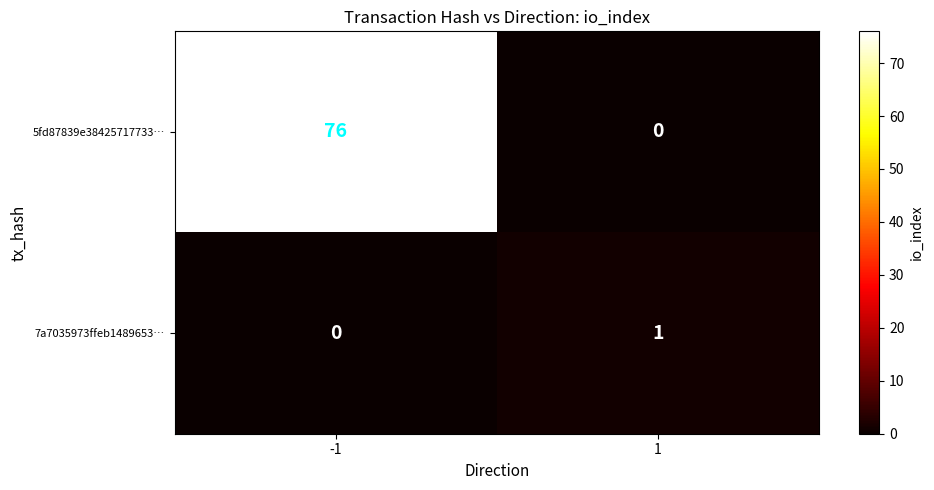

At which category is the sum across all series the highest?

-1